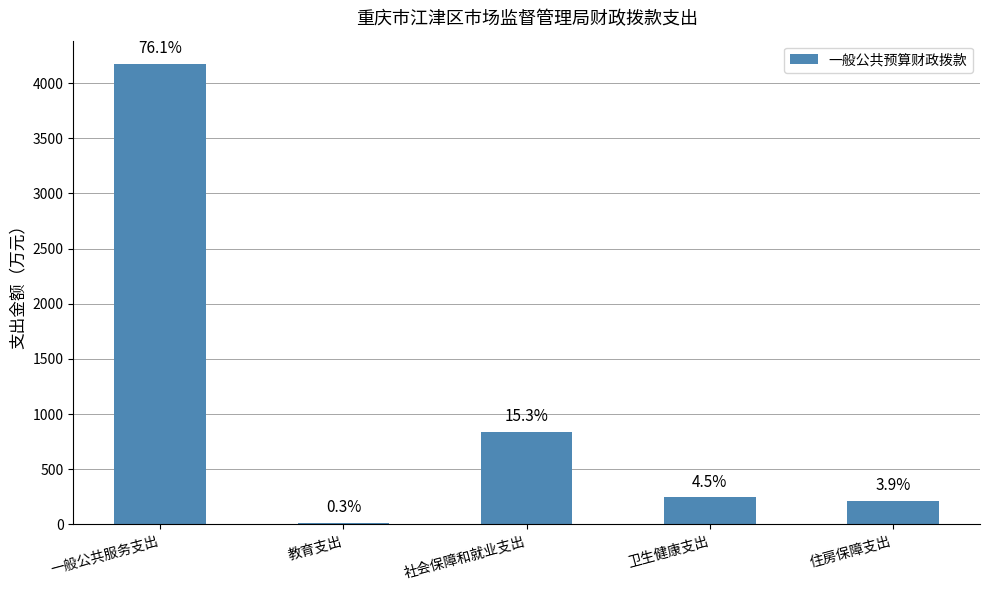

Is it true that the value at 住房保障支出 is 55.6?

False